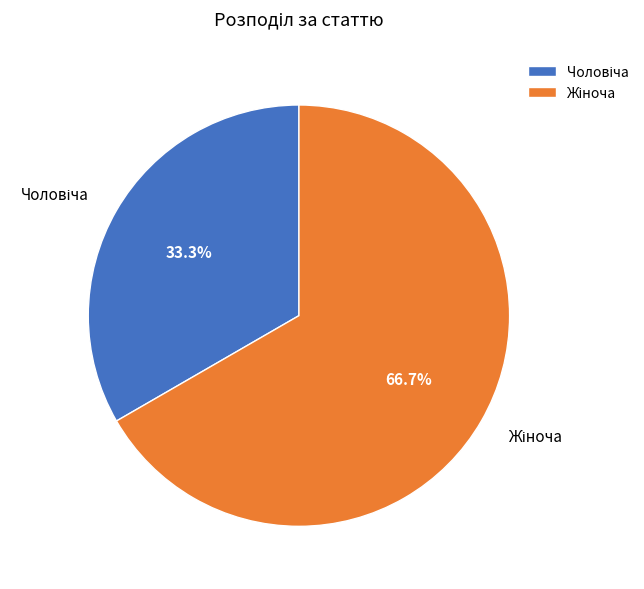

Is there any slice that represents more than half of the pie?

Yes